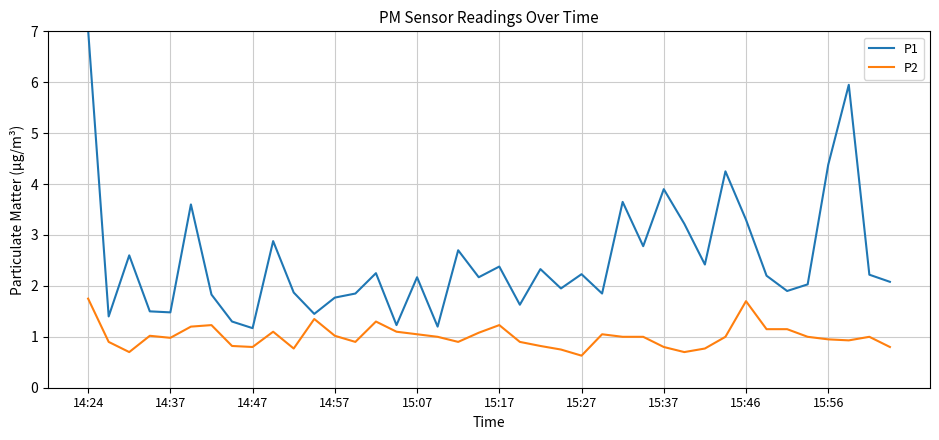

Rank the series by their average value, from lowest to highest.

P2, P1